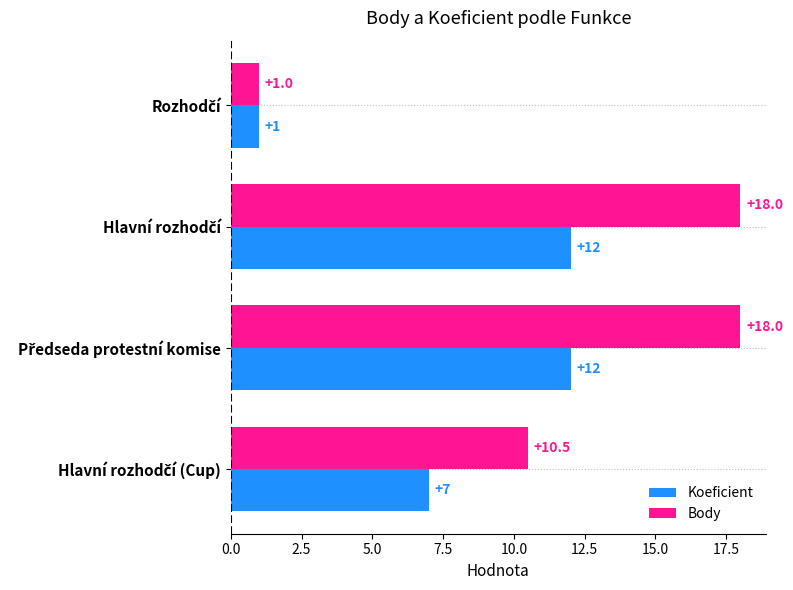

What is the minimum value shown in the chart?

1.0